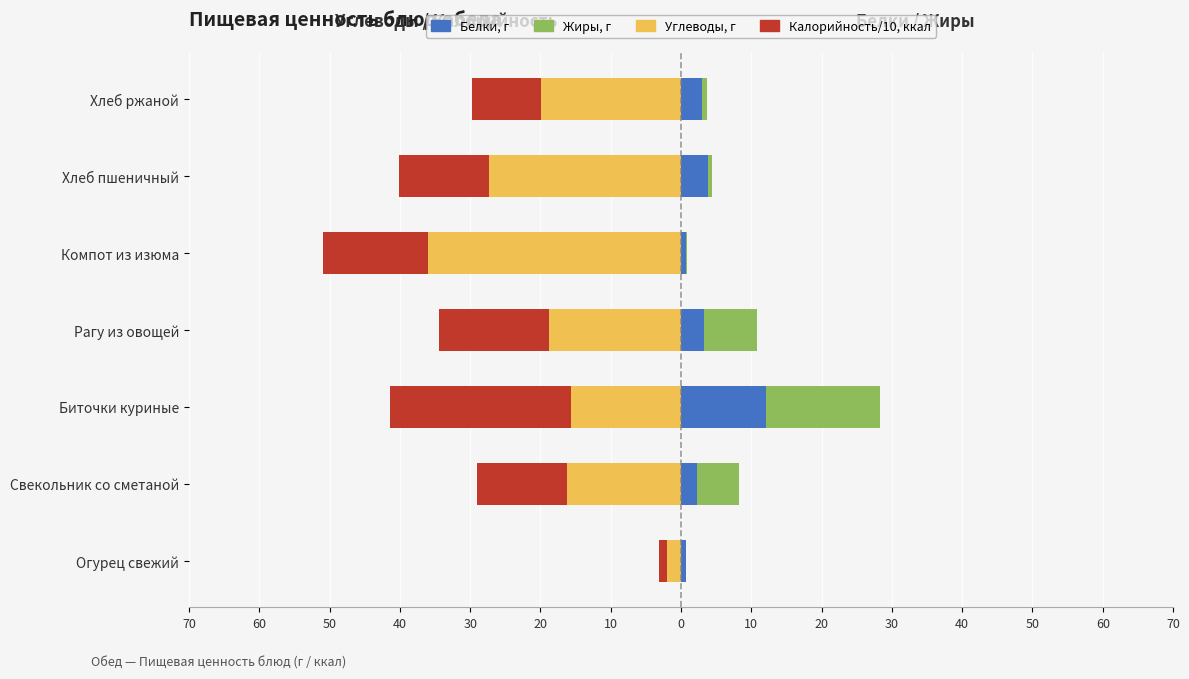

Reading left to right, transcribe all the data shown in this chart.

Углеводы, г: -2.0	-16.2	-15.7	-18.8	-36.0	-27.2	-19.9
Калорийность/10, ккал: -3.1	-29.0	-41.4	-34.4	-50.9	-40.1	-29.7
Белки, г: 0.6	2.3	12.1	3.2	0.7	3.9	3.0
Жиры, г: 0.7	8.3	28.3	10.8	0.9	4.4	3.6